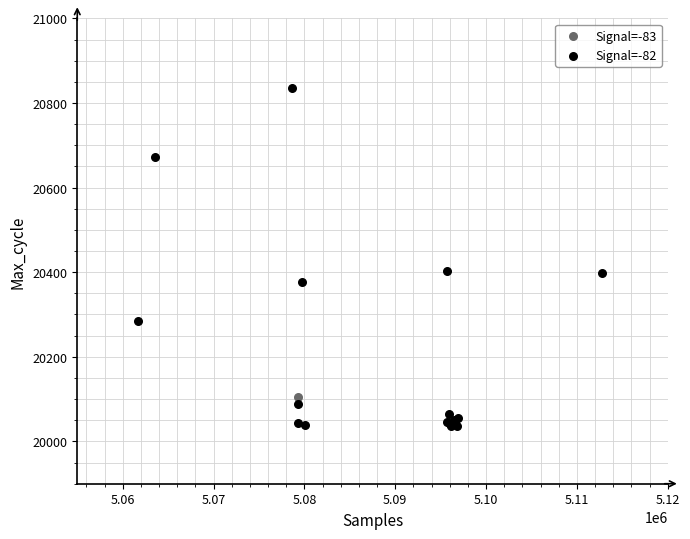

What are all the series names shown in the legend?

Signal=-83, Signal=-82